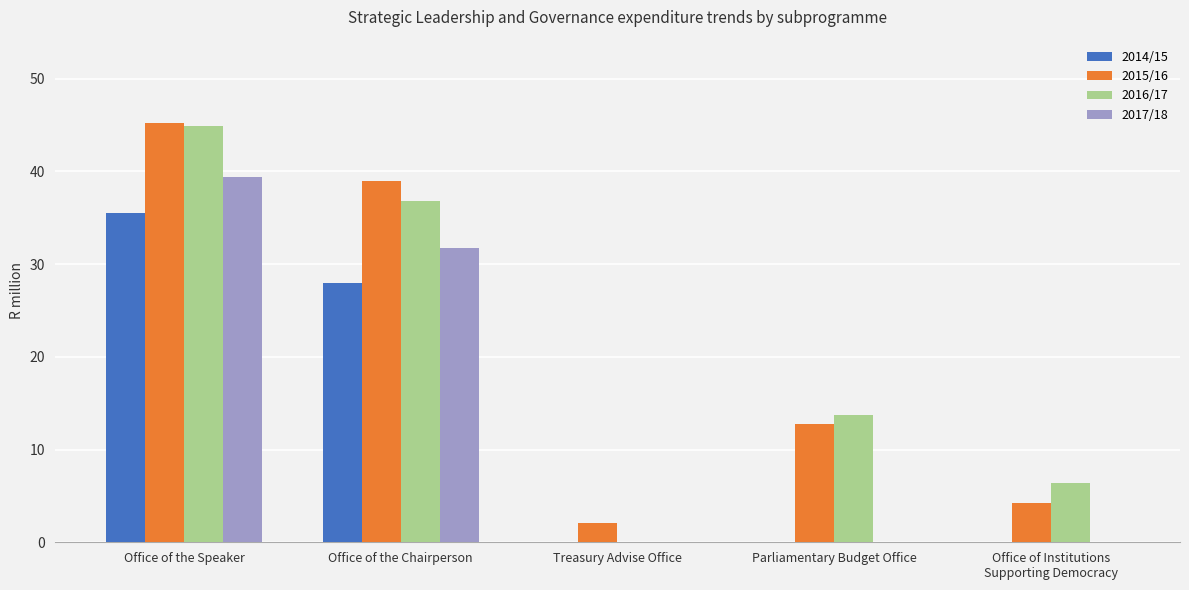

True or false: 2016/17 has a value of 18.2 at Office of the Chairperson.

False